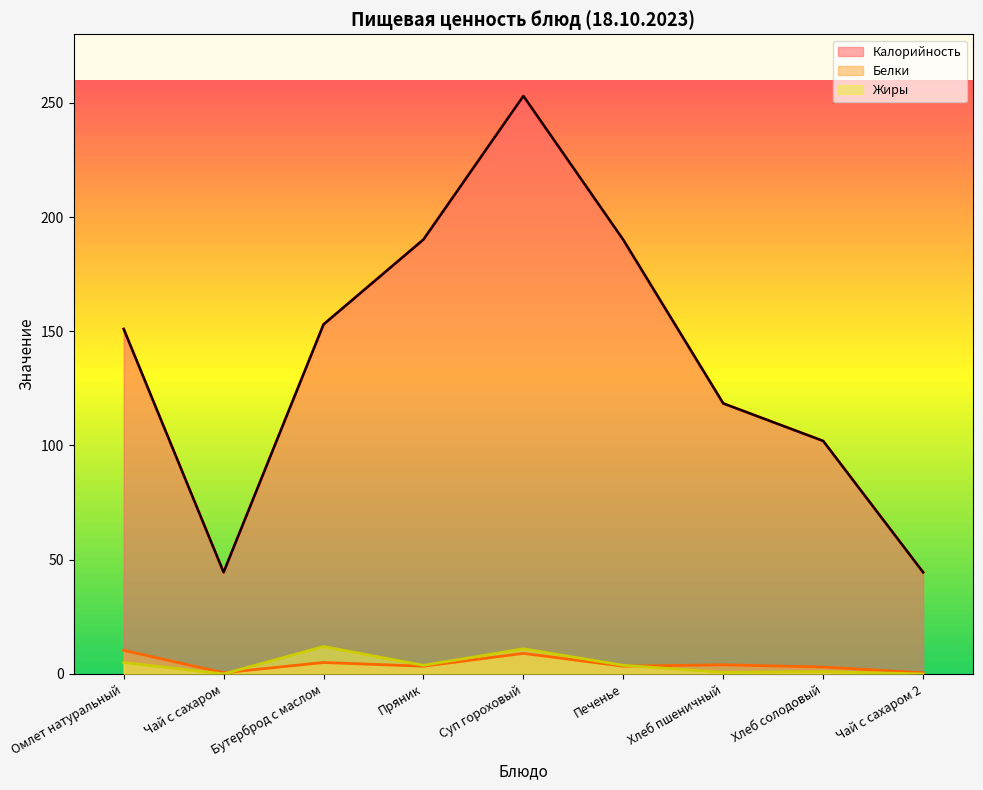

What is the label of the 4th point from the left?

Пряник